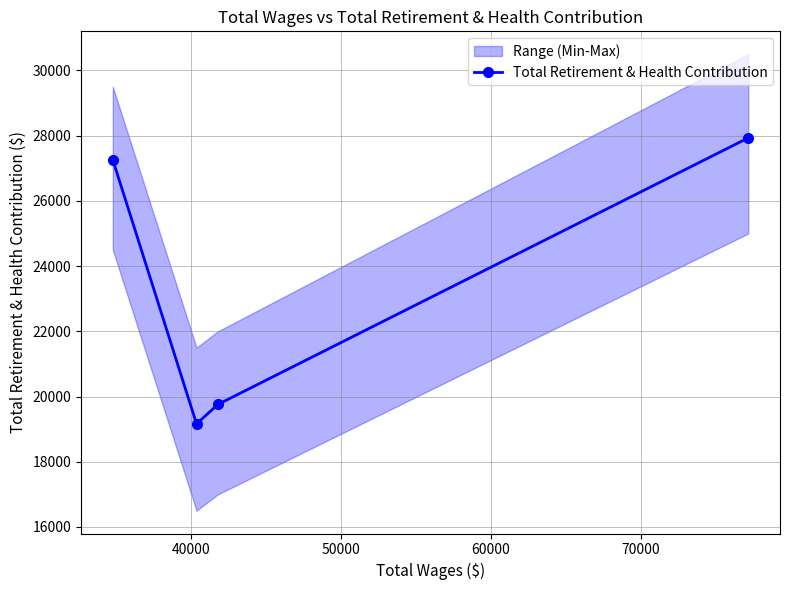

Is this an area chart (filled region under the line)?

No